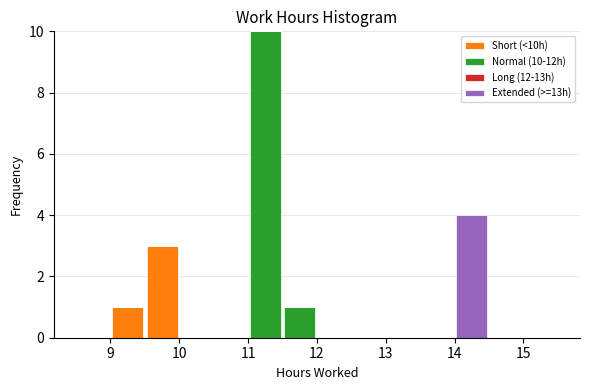

Which range on the x-axis has the tallest stacked bar (by total height)?

11.0 to 11.5